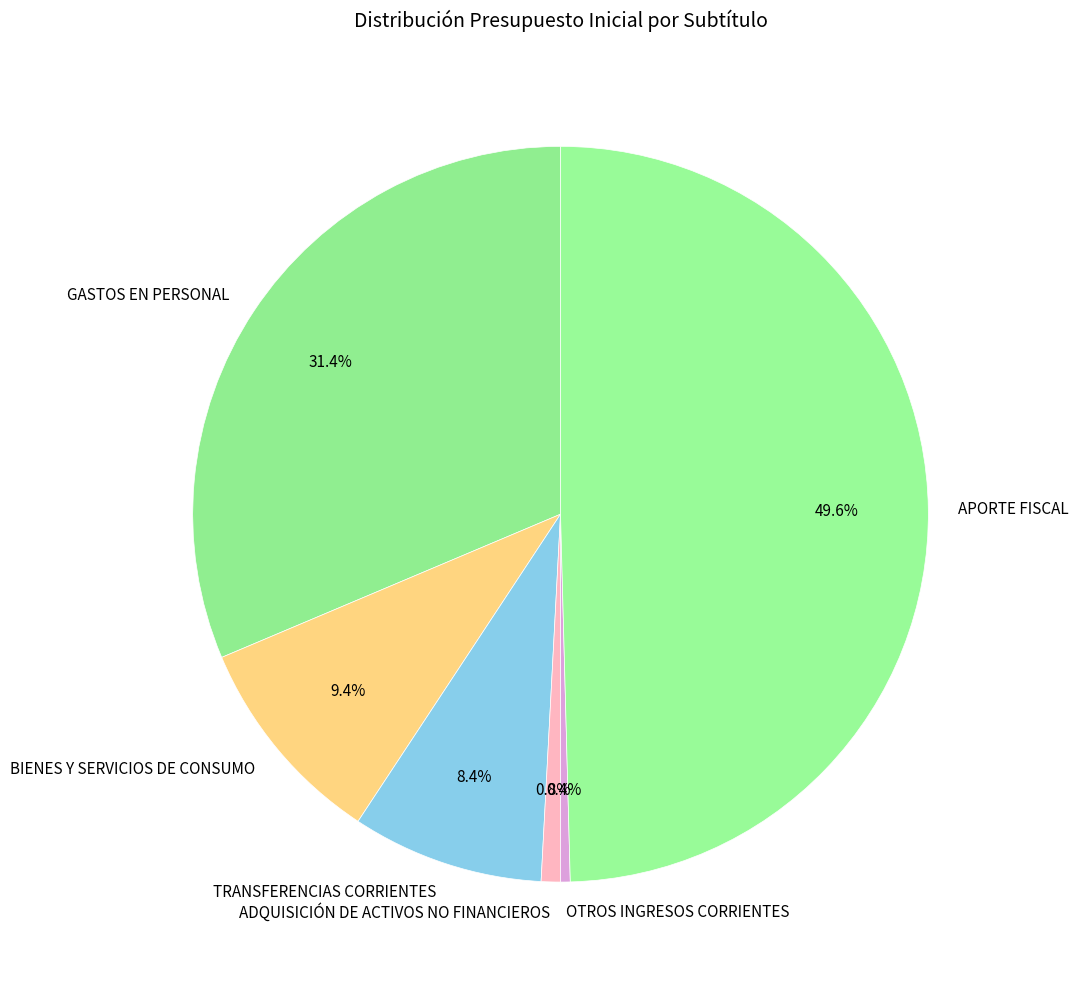

To the nearest percent, what percentage of the pie is GASTOS EN PERSONAL?

31%